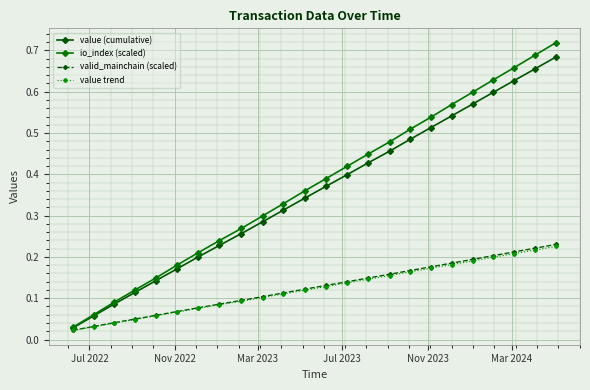

What is the average value of the valid_mainchain (scaled) series?

0.1